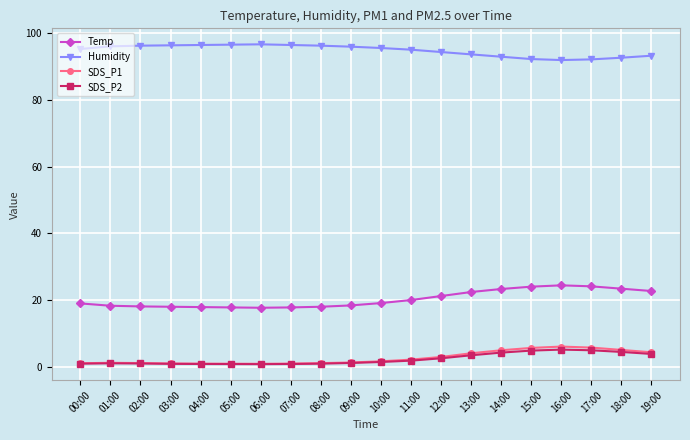

What is the label of the 7th point from the right?

13:00